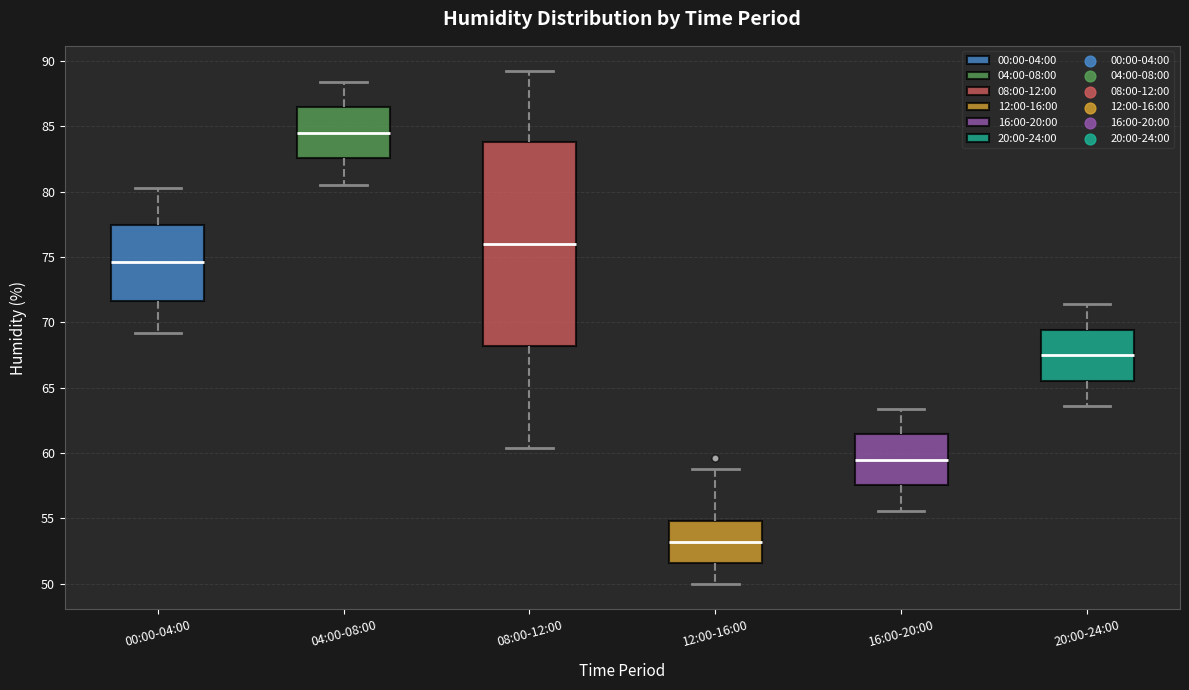

Reading left to right, read every box against the y-axis: the position of its median line, the range the box covers, and the ends of its whiskers. The values are not printed on the chart, so give them approximately, as read against the axis.

00:00-04:00: median 74.5, box 71.5 to 77.5, whiskers 69.0 to 80.5
04:00-08:00: median 84.5, box 82.5 to 86.5, whiskers 80.5 to 88.5
08:00-12:00: median 76.0, box 68.0 to 84.0, whiskers 60.5 to 89.0
12:00-16:00: median 53.0, box 51.5 to 55.0, whiskers 50.0 to 59.0
16:00-20:00: median 59.5, box 57.5 to 61.5, whiskers 55.5 to 63.5
20:00-24:00: median 67.5, box 65.5 to 69.5, whiskers 63.5 to 71.5